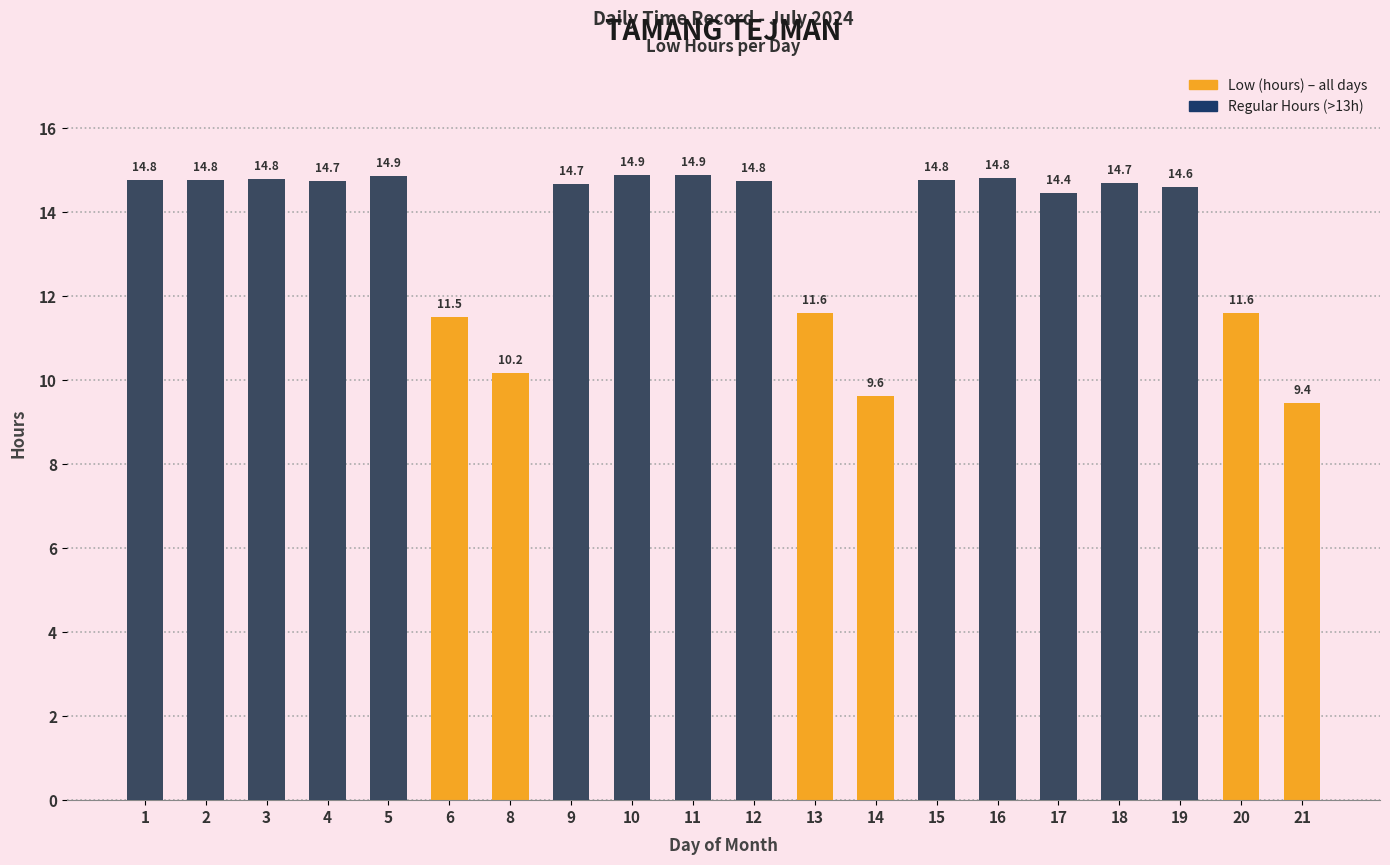

What is the value of the Regular Hours (>13h) bar at the 17th from the left?

14.7